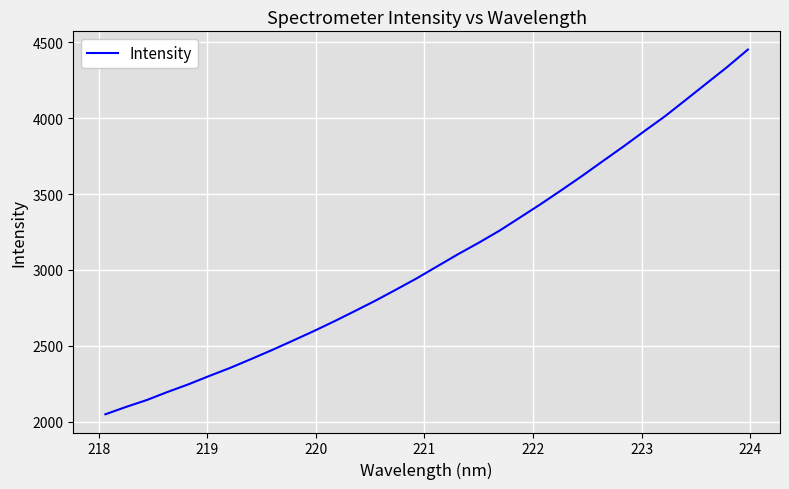

What is the minimum value shown in the chart?

2048.6